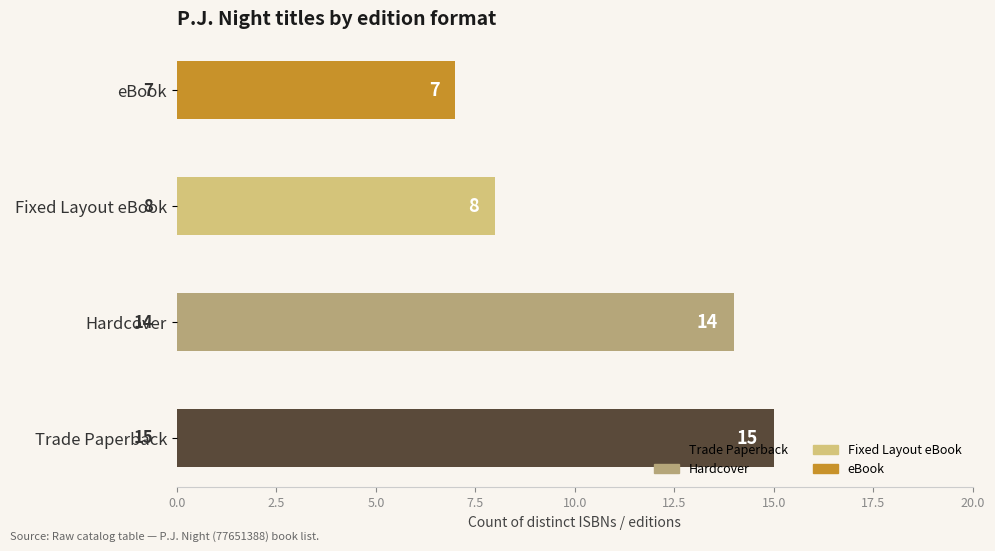

List the labels in order of value, largest first.

Trade Paperback, Hardcover, Fixed Layout eBook, eBook